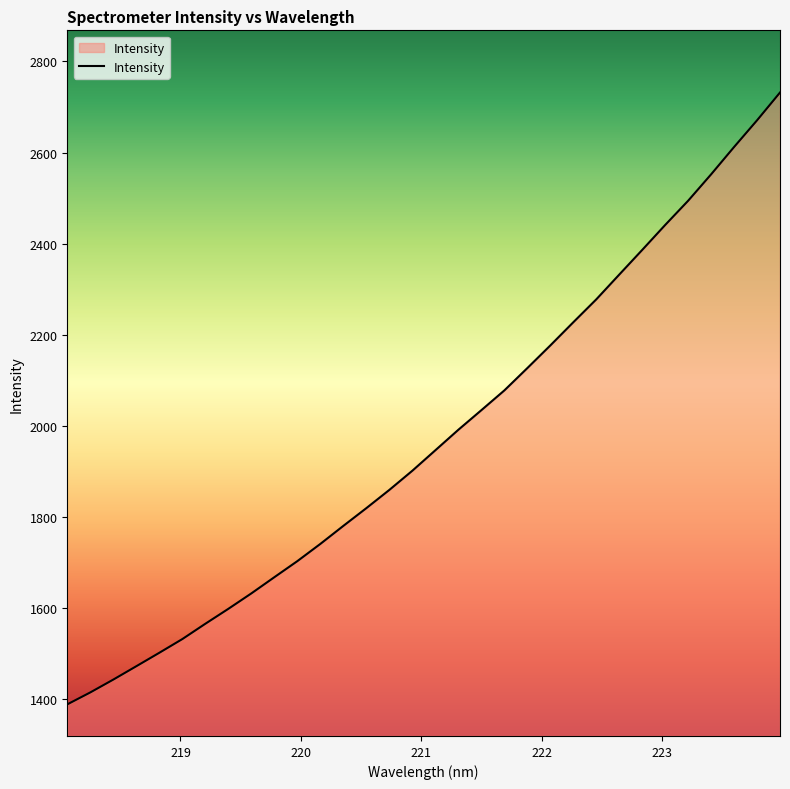

What is the difference between the maximum and minimum values?

1343.6